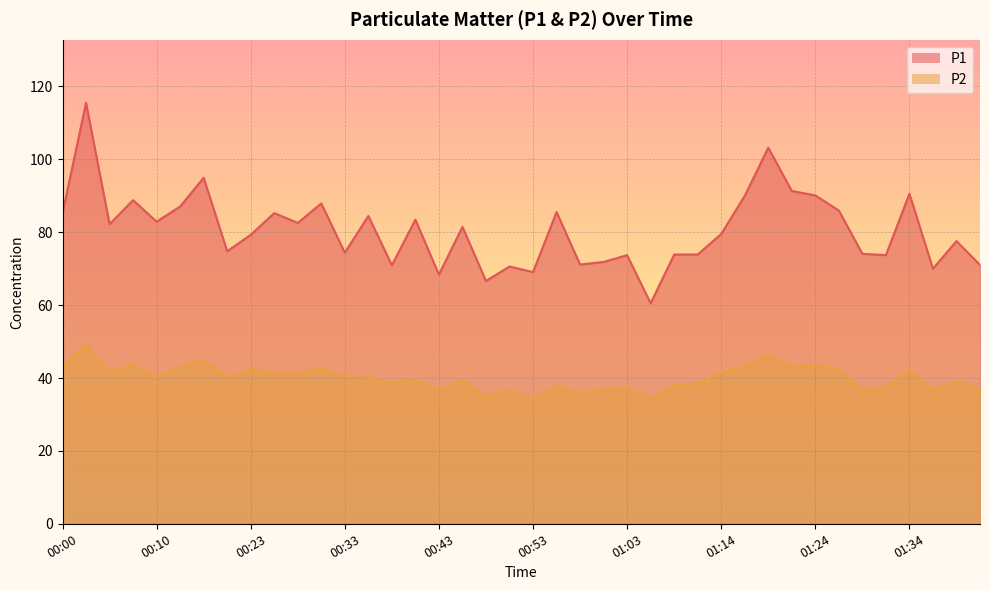

Which series has the largest range (max minus min)?

P1